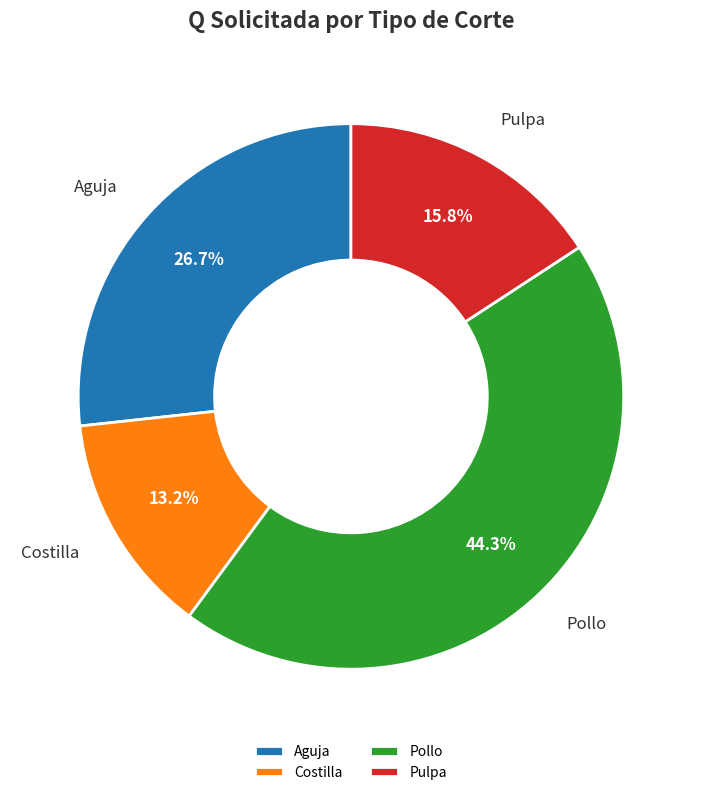

Do Aguja and Pulpa together represent more than half of the pie?

No